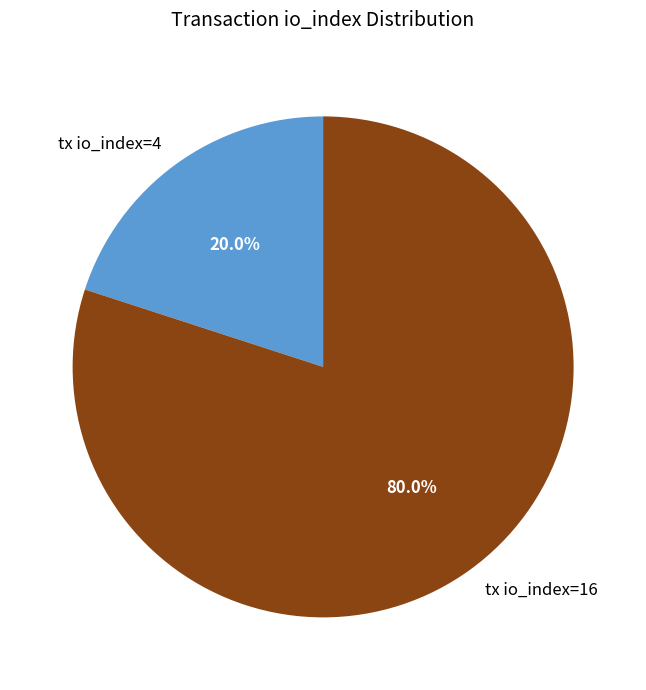

Which has a higher value, tx io_index=16 or tx io_index=4?

tx io_index=16